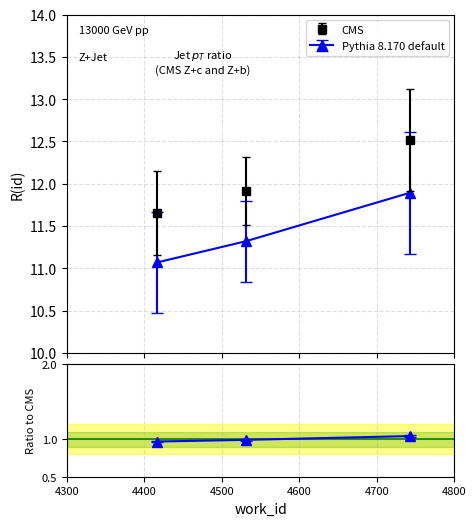

What is the change in value from 4531 to 4742?

+0.6